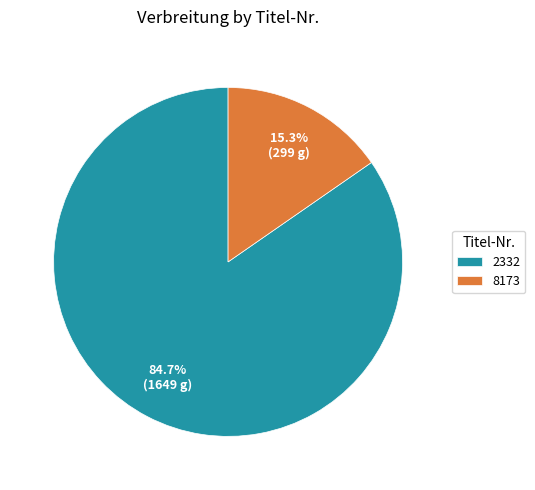

What portion of the pie excludes 8173?

84.7%